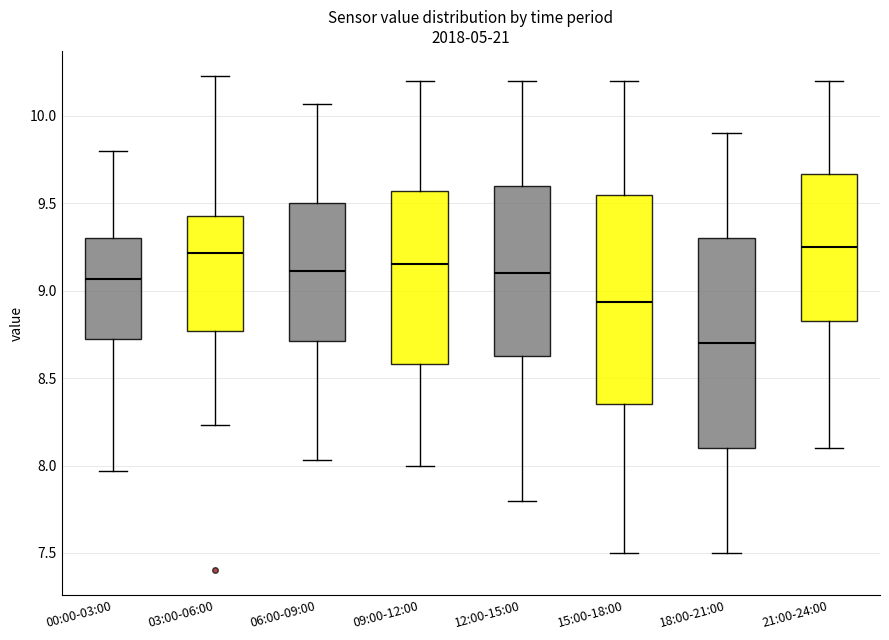

Reading left to right, read every box against the y-axis: the position of its median line, the range the box covers, and the ends of its whiskers. The values are not printed on the chart, so give them approximately, as read against the axis.

00:00-03:00: median 9.05, box 8.70 to 9.30, whiskers 7.95 to 9.80
03:00-06:00: median 9.20, box 8.75 to 9.45, whiskers 8.25 to 10.25
06:00-09:00: median 9.10, box 8.70 to 9.50, whiskers 8.05 to 10.05
09:00-12:00: median 9.15, box 8.60 to 9.55, whiskers 8.00 to 10.20
12:00-15:00: median 9.10, box 8.65 to 9.60, whiskers 7.80 to 10.20
15:00-18:00: median 8.95, box 8.35 to 9.55, whiskers 7.50 to 10.20
18:00-21:00: median 8.70, box 8.10 to 9.30, whiskers 7.50 to 9.90
21:00-24:00: median 9.25, box 8.85 to 9.65, whiskers 8.10 to 10.20